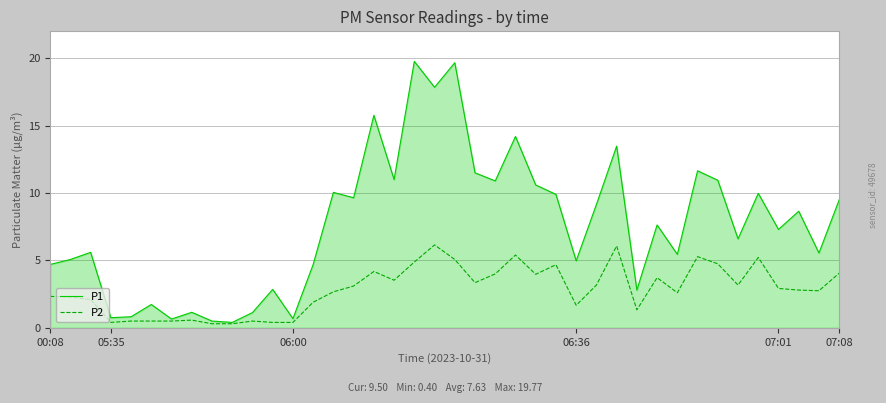

Which series has the largest total across all categories?

P1